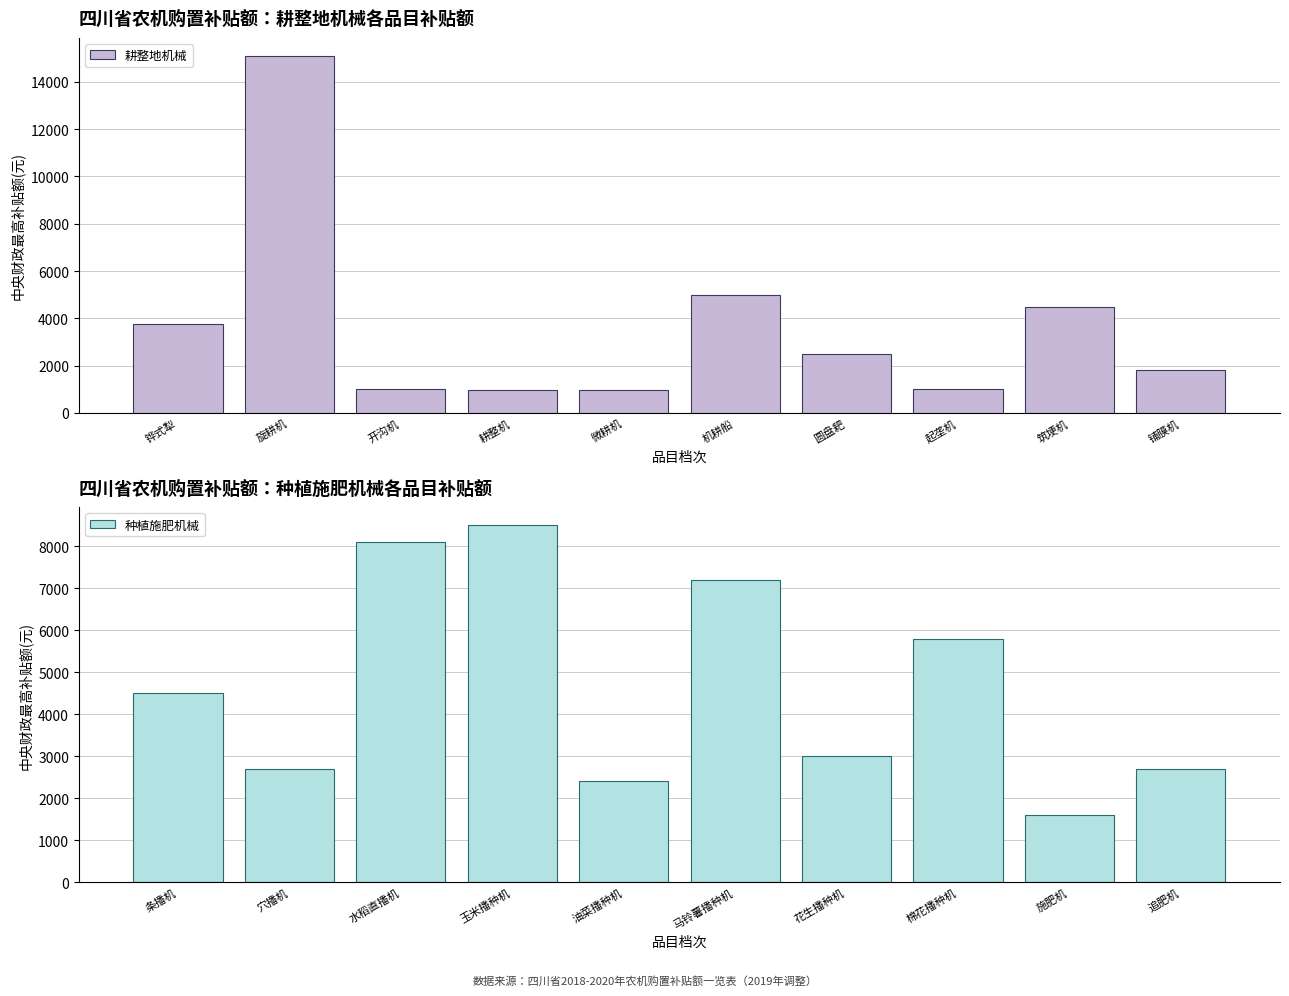

Read the 耕整地机械 value at 起垄机, to the nearest 50.

1000